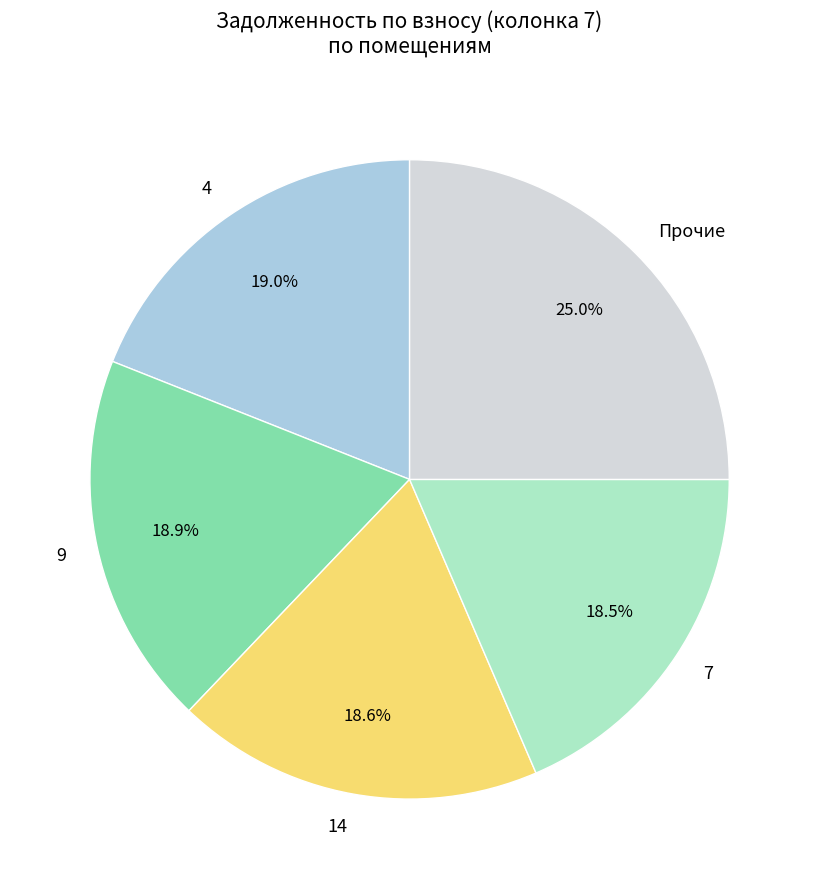

Is there a majority slice in this chart?

No